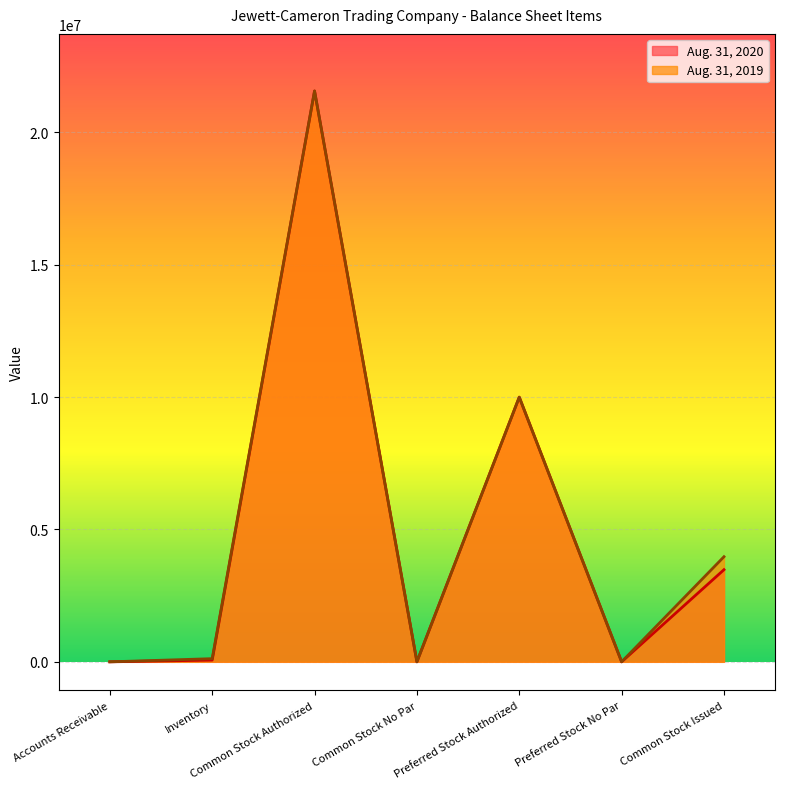

Rank the series by their average value, from lowest to highest.

Aug. 31, 2020, Aug. 31, 2019